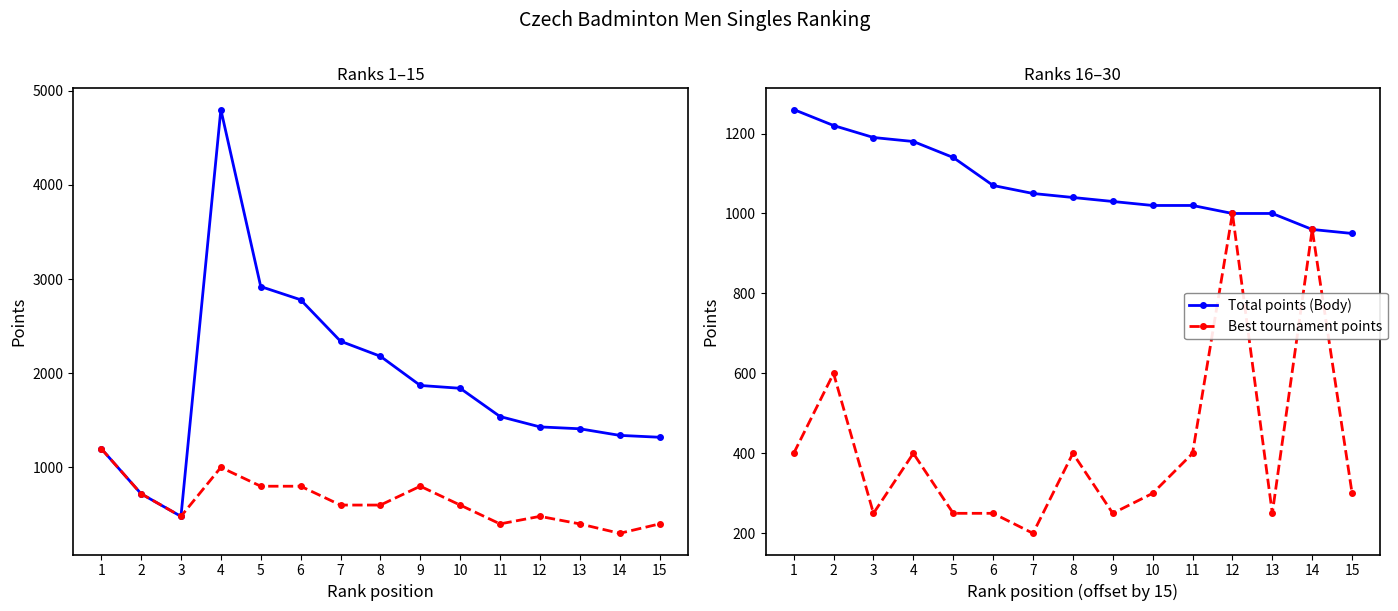

True or false: Best tournament points has more than 0 interior local peaks.

True